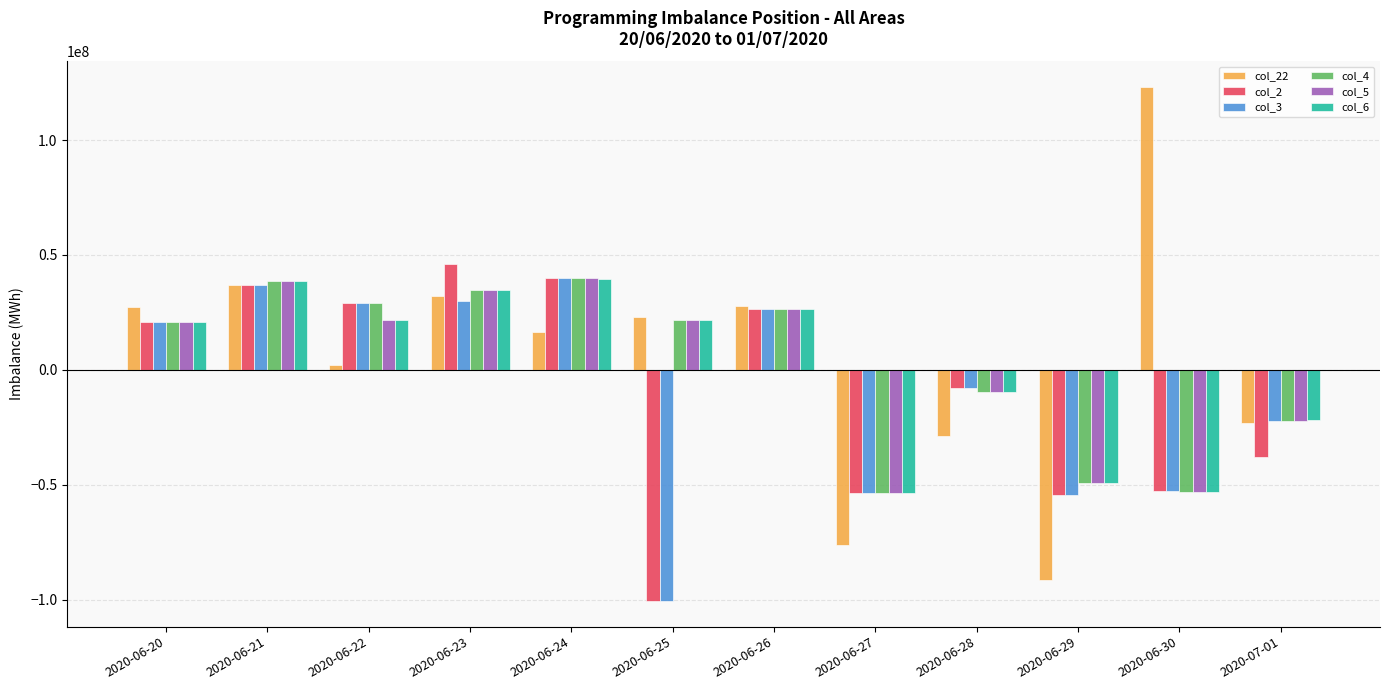

What is the label of the 8th bar from the right?

2020-06-24